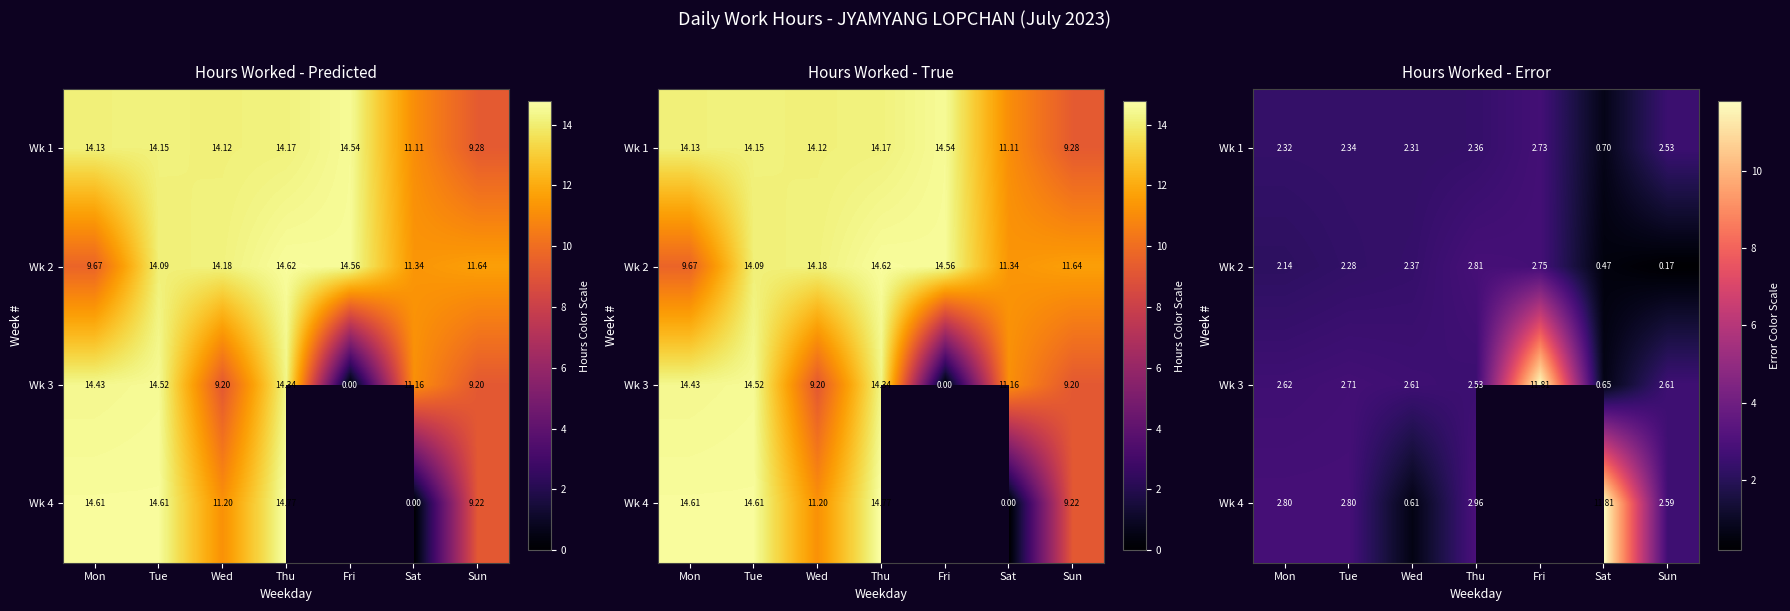

What is the minimum value for Wk 2?

0.2